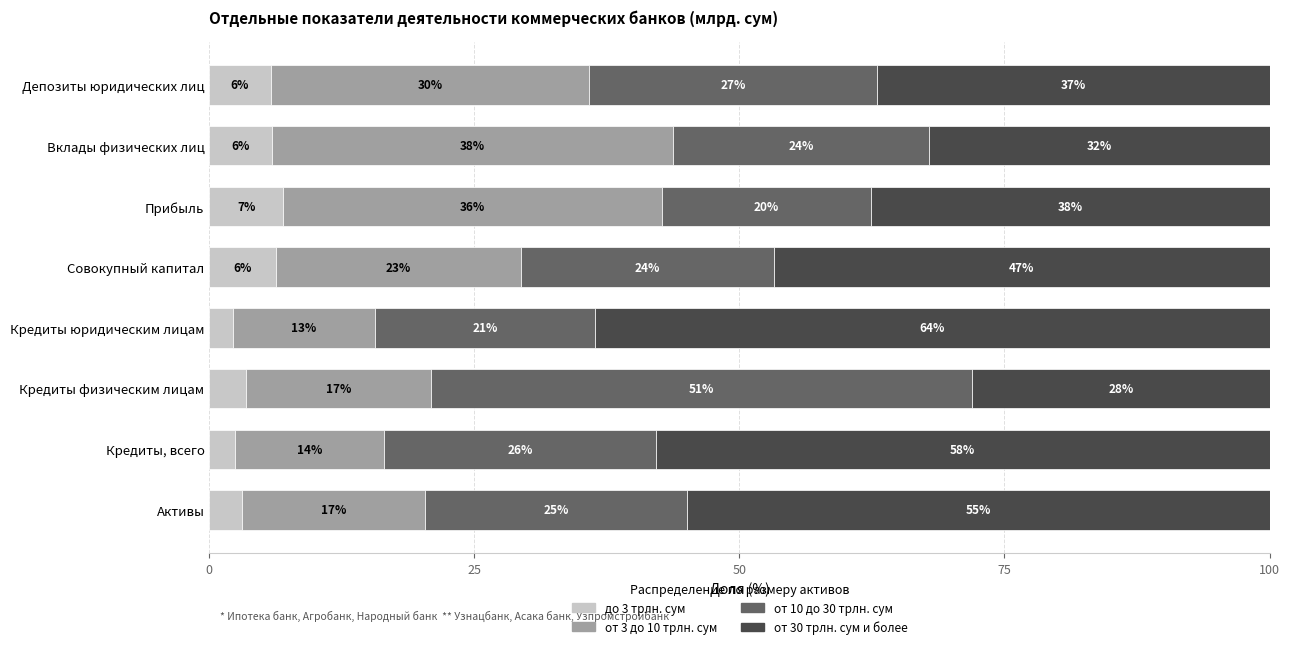

What are all the series names shown in the legend?

до 3 трлн. сум, от 3 до 10 трлн. сум, от 10 до 30 трлн. сум, от 30 трлн. сум и более